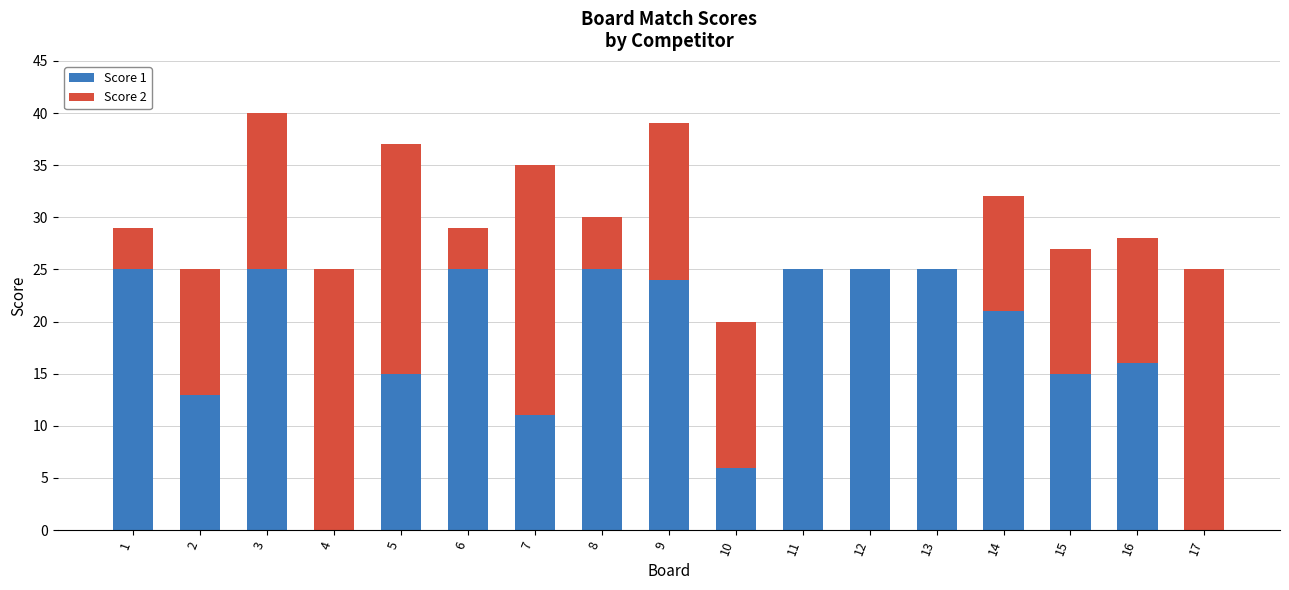

Where does the Score 1 series first go above 21?

1